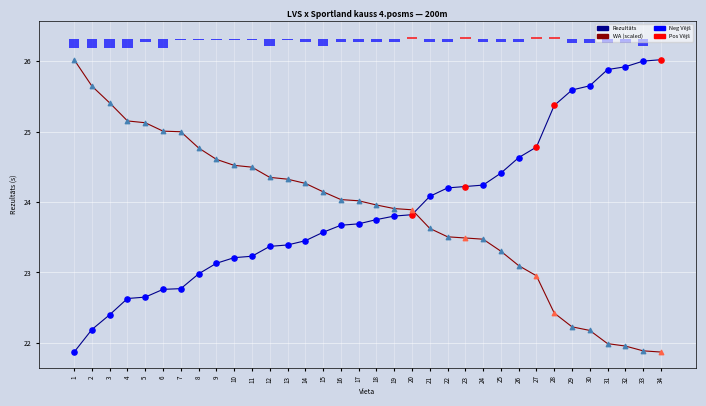

Is the value of WA at 22 greater than the value of Rezultāts at 3?

Yes